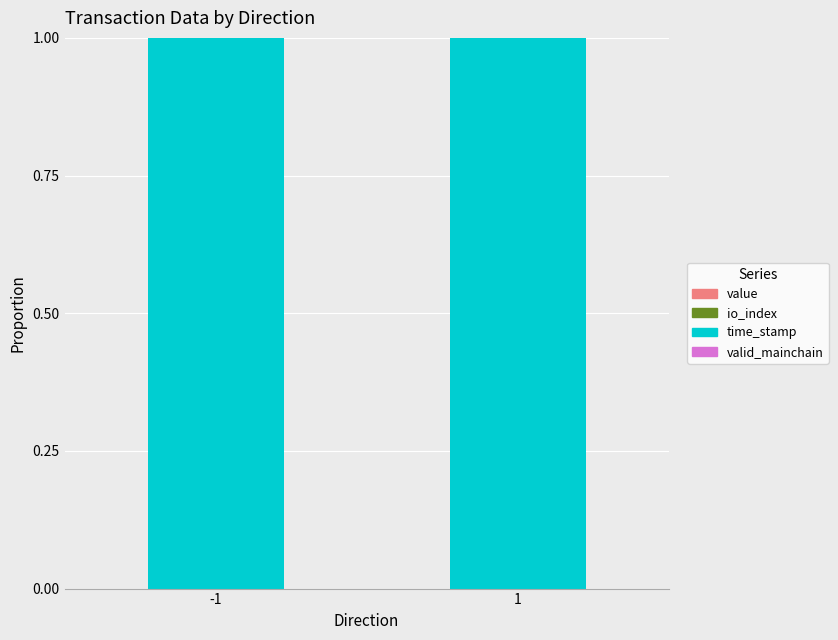

List the series in order of their peak value, lowest first.

valid_mainchain, value, io_index, time_stamp